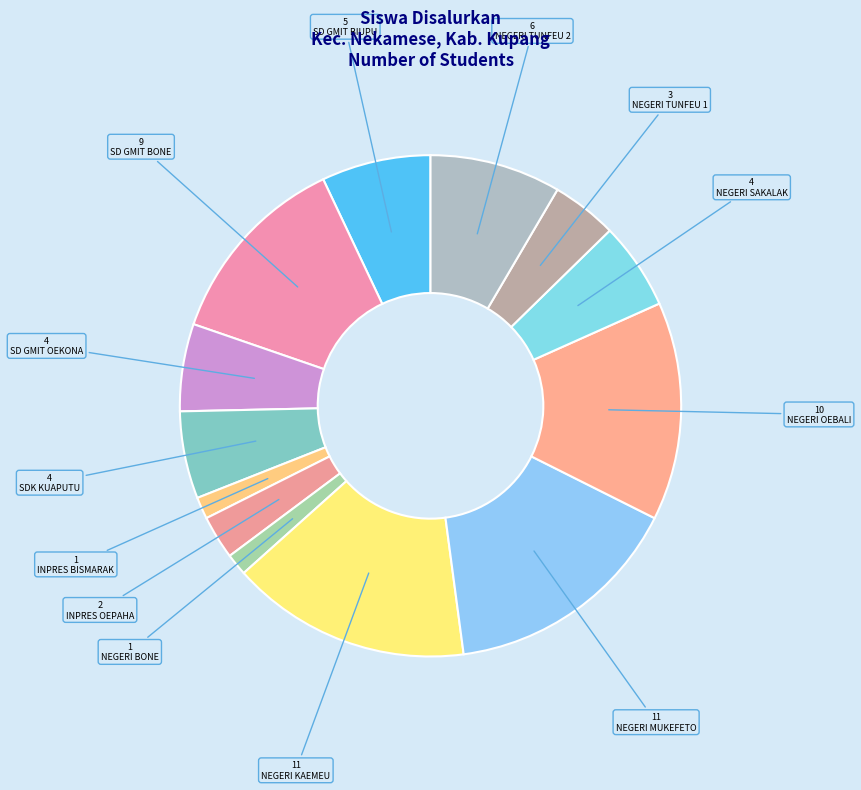

Which has a higher value, INPRES OEPAHA or SD GMIT BONE?

SD GMIT BONE